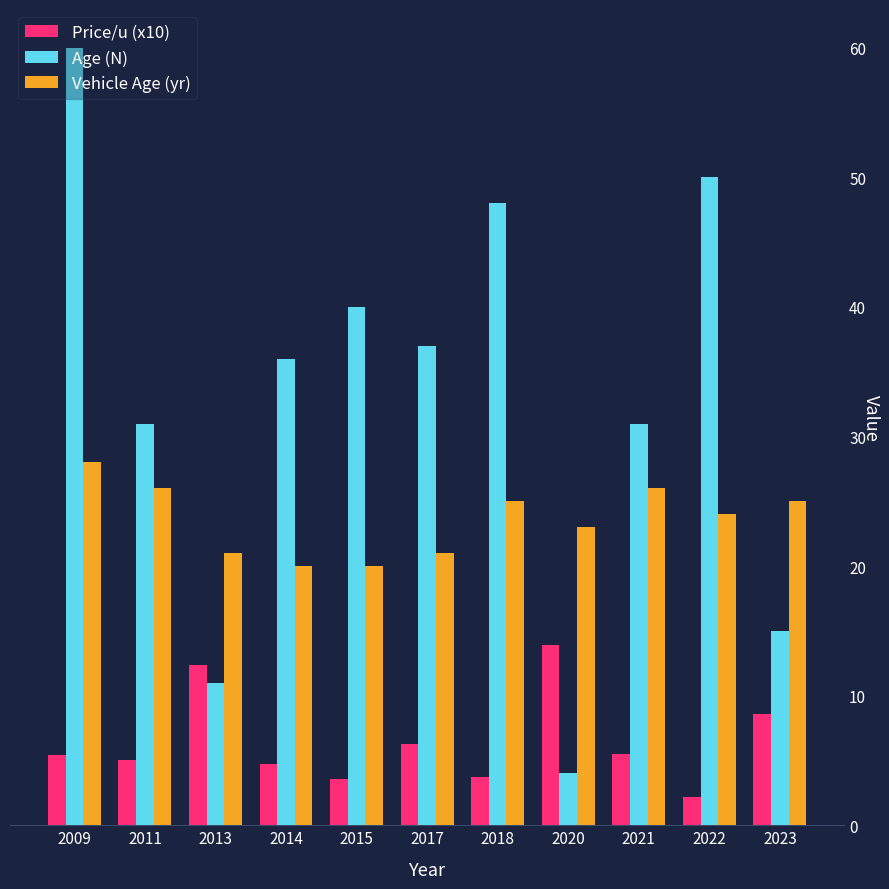

What are all the series names shown in the legend?

Price/u (x10), Age (N), Vehicle Age (yr)